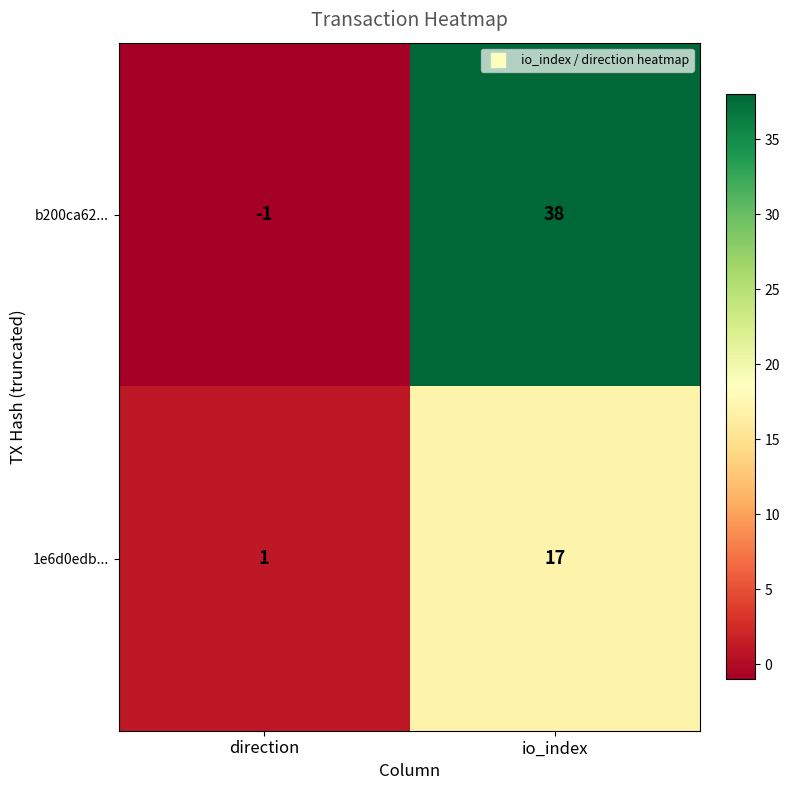

Rank the series at io_index from highest to lowest value.

b200ca62..., 1e6d0edb...